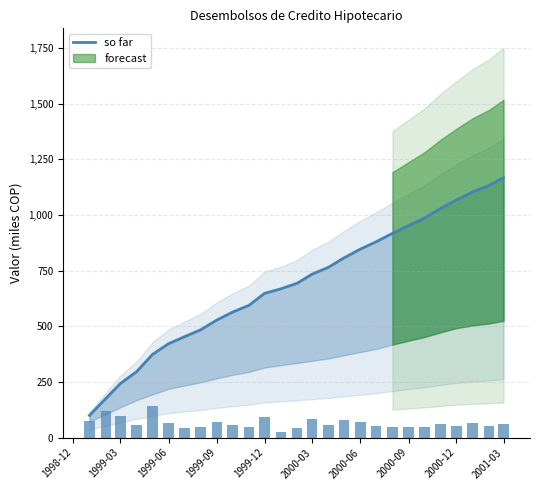

Reading right to left, transcribe all the data shown in this chart.

1167.6	1132.4	1103.7	1067.3	1029.8	986.0	952.4	917.5	879.9	847.1	808.1	765.2	734.6	693.3	668.2	647.9	593.7	563.8	528.1	484.2	453.0	422.1	373.2	296.4	243.1	175.4	99.5